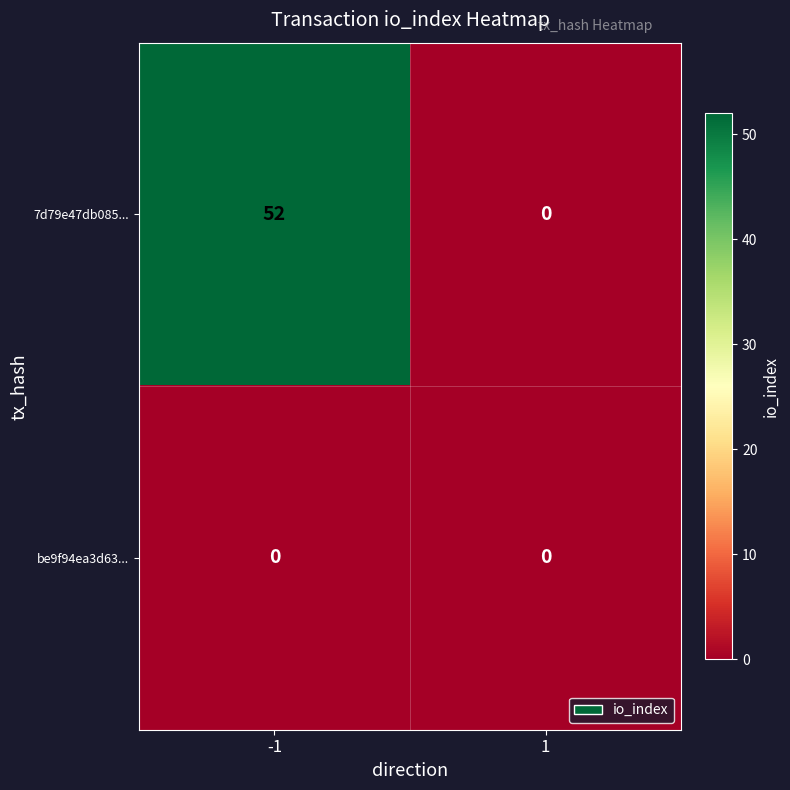

What is the approximate value of 7d79e47db085... at -1?

52